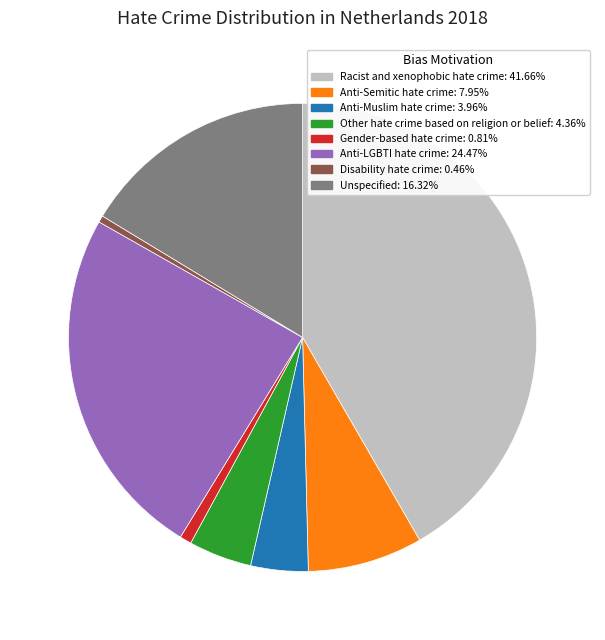

Which slice is the largest?

Racist and xenophobic hate crime